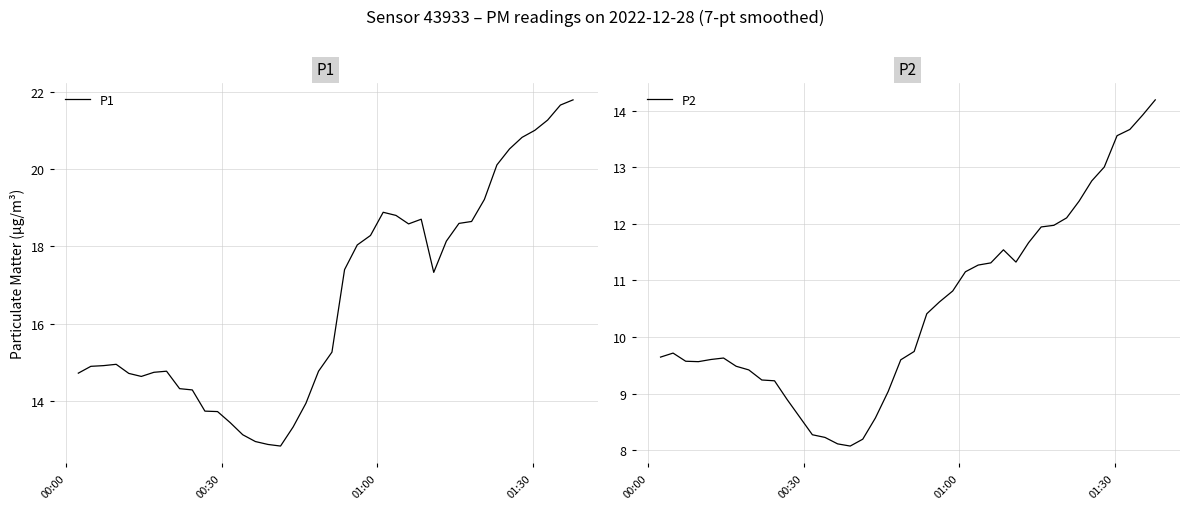

Reading left to right, list all the values displayed in this chart.

P1: 14.7	14.9	14.9	14.9	14.7	14.6	14.7	14.8	14.3	14.3	13.7	13.7	13.4	13.1	12.9	12.9	12.8	13.3	13.9	14.8	15.3	17.4	18.0	18.3	18.9	18.8	18.6	18.7	17.3	18.1	18.6	18.6	19.2	20.1	20.5	20.8	21.0	21.3	21.7	21.8
P2: 9.6	9.7	9.6	9.6	9.6	9.6	9.5	9.4	9.2	9.2	8.9	8.6	8.3	8.2	8.1	8.1	8.2	8.6	9.0	9.6	9.7	10.4	10.6	10.8	11.2	11.3	11.3	11.5	11.3	11.7	11.9	12.0	12.1	12.4	12.8	13.0	13.6	13.7	13.9	14.2